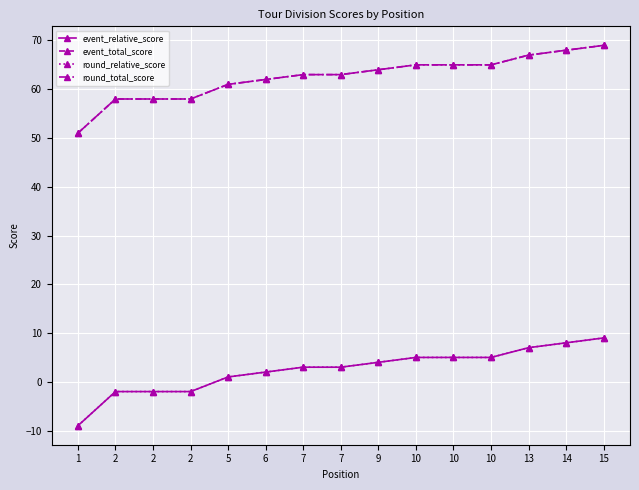

Does the chart have visible grid lines?

Yes